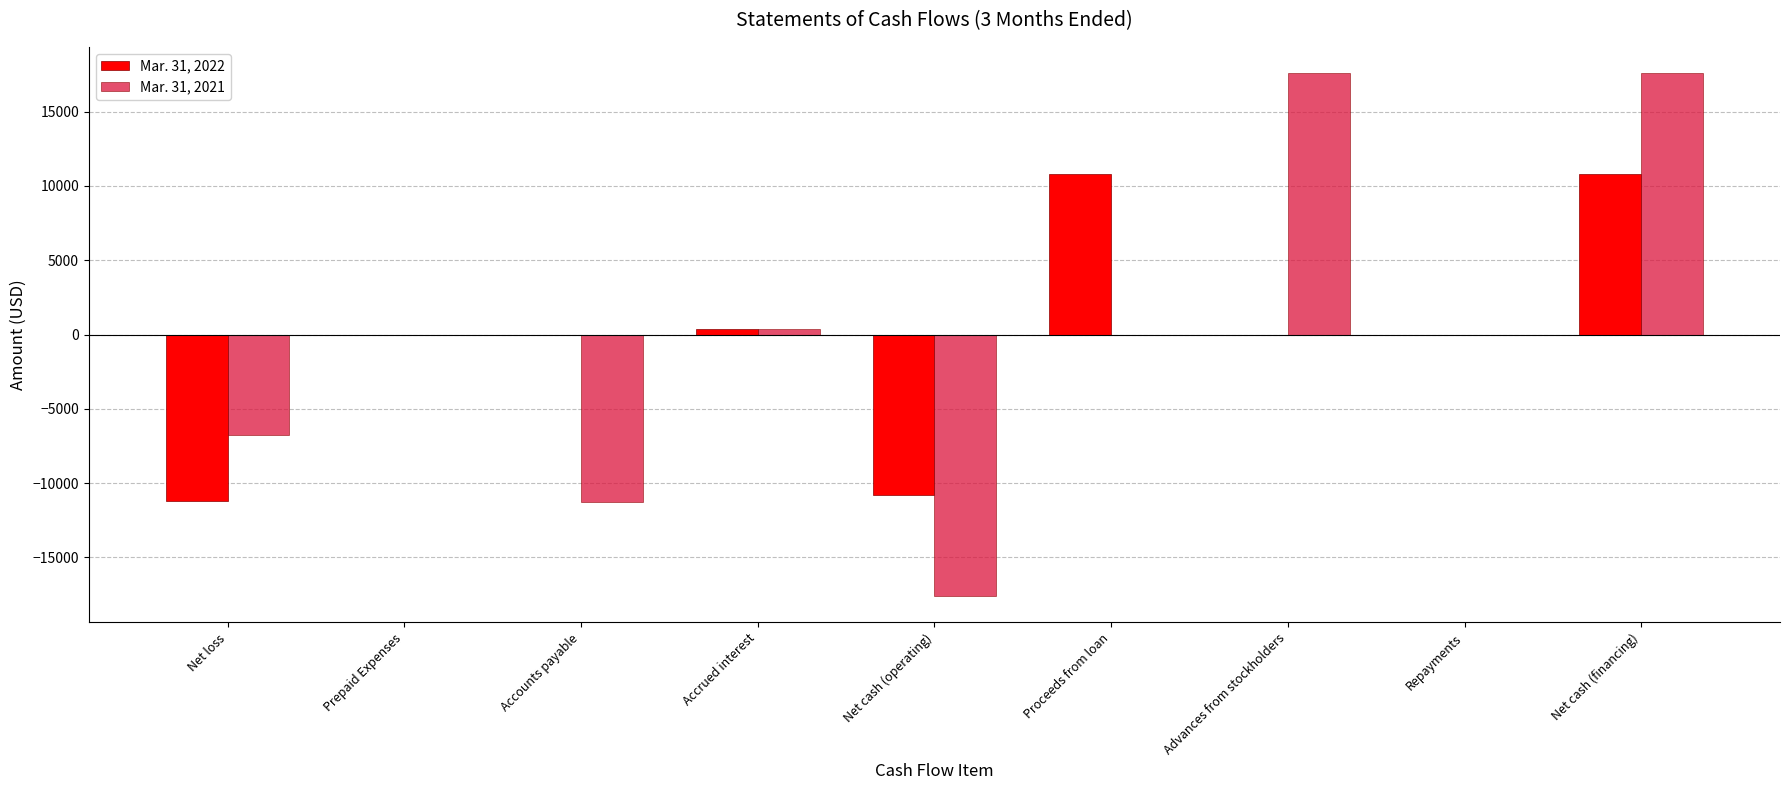

At which category is the sum across all series the highest?

Net cash (financing)